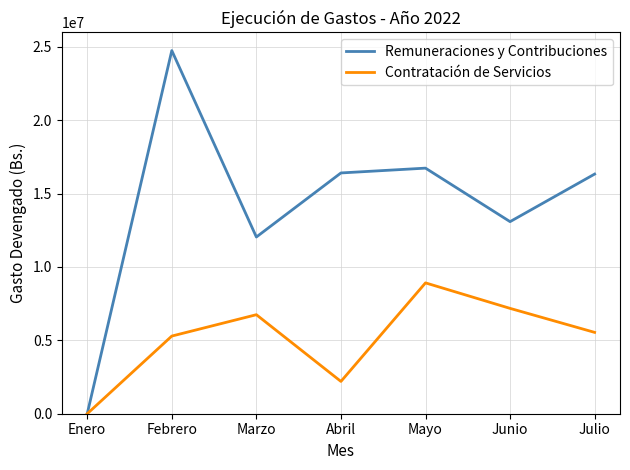

Which series has the largest range (max minus min)?

Remuneraciones y Contribuciones